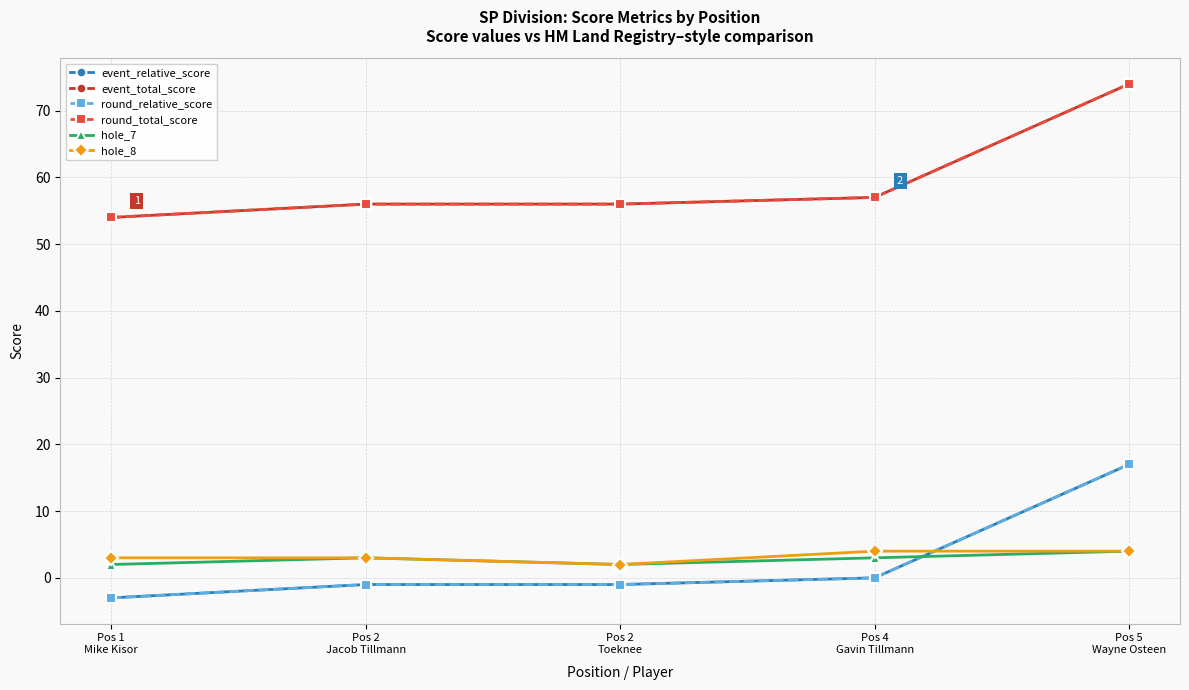

Which series has the widest spread of values?

event_relative_score